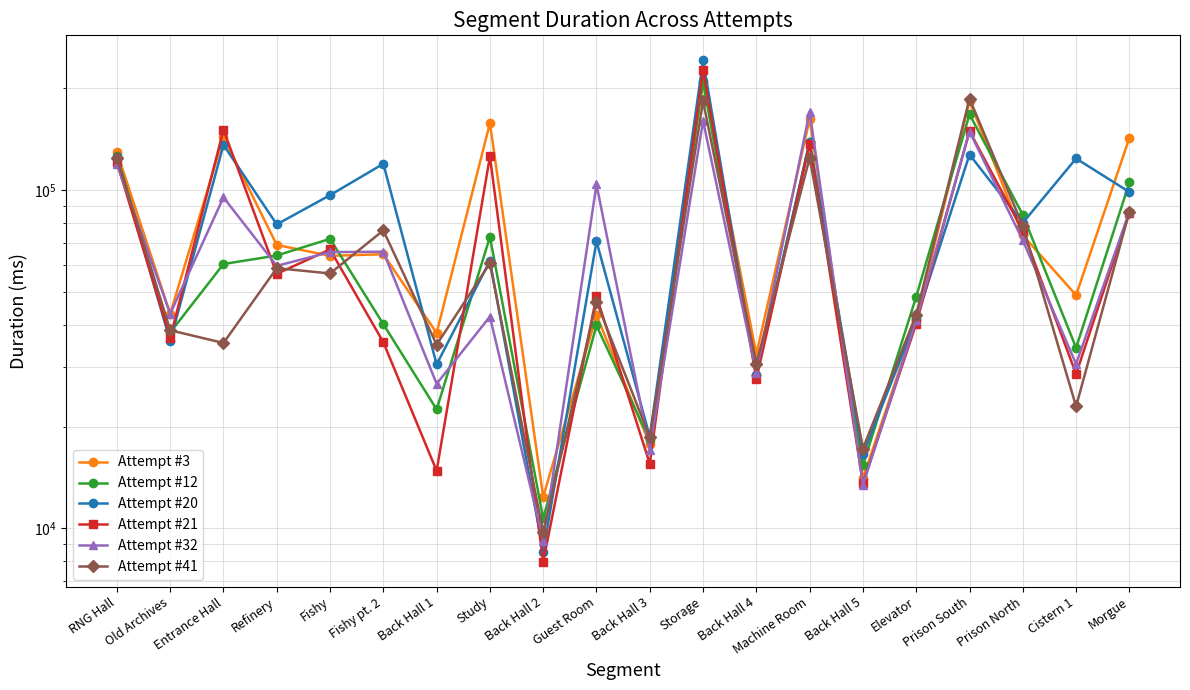

The value of Attempt #21 at Guest Room is 48549. True or false?

True